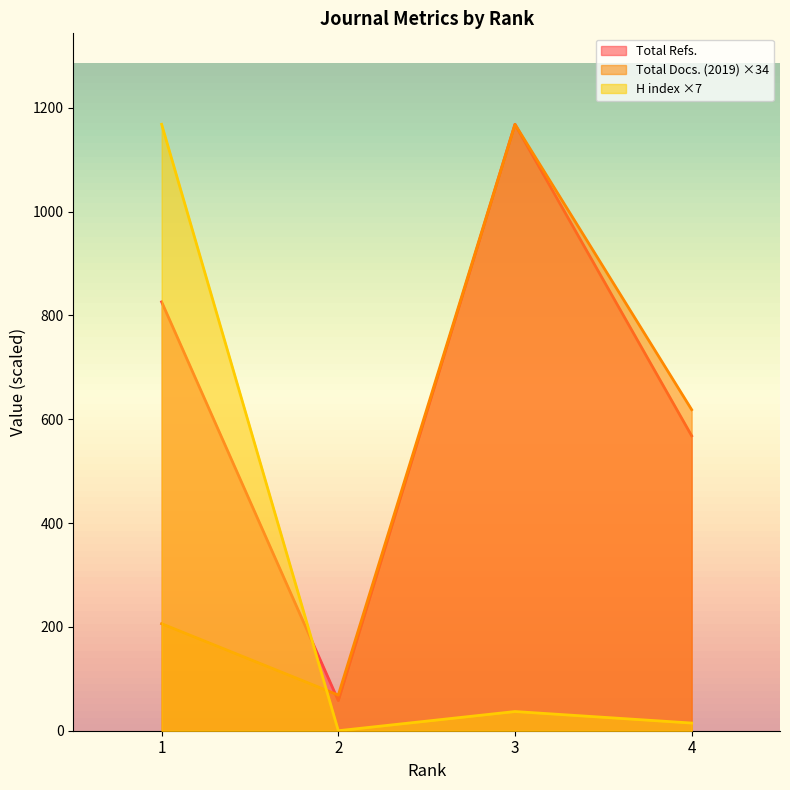

At which label is H index closest to 584?

3